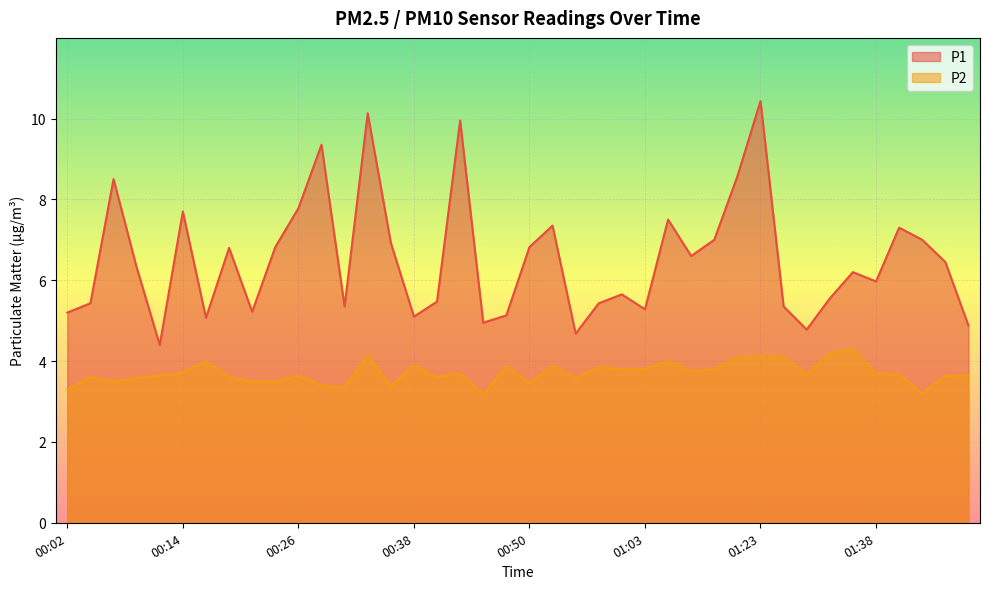

Which category has the highest value in the P2 series?

01:33